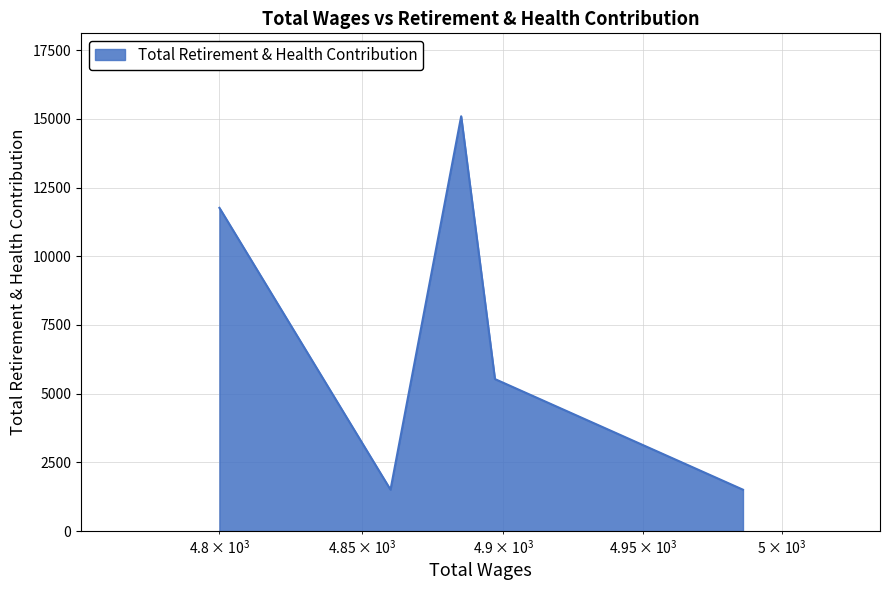

How many interior local valleys (lower than both neighbors) does the data have?

1